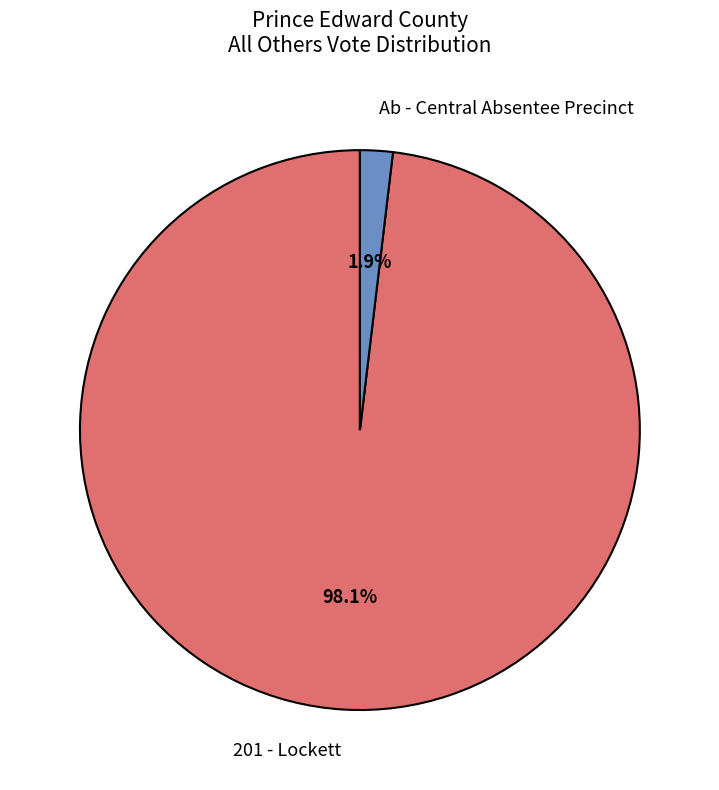

Which has a higher value, Ab - Central Absentee Precinct or 201 - Lockett?

201 - Lockett